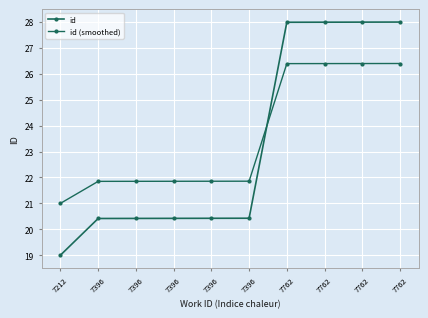

Does the chart display data point markers on the line(s)?

Yes